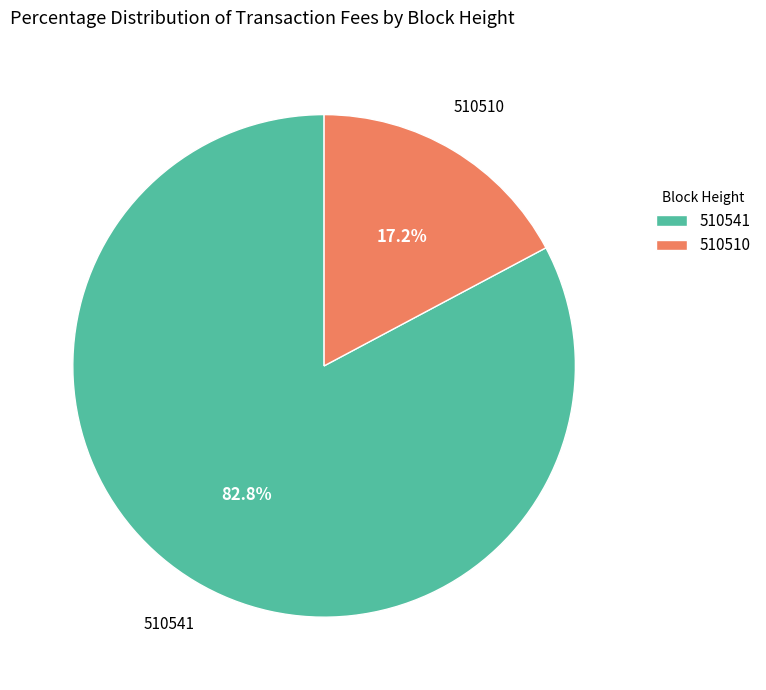

How many slices are in this pie chart?

2